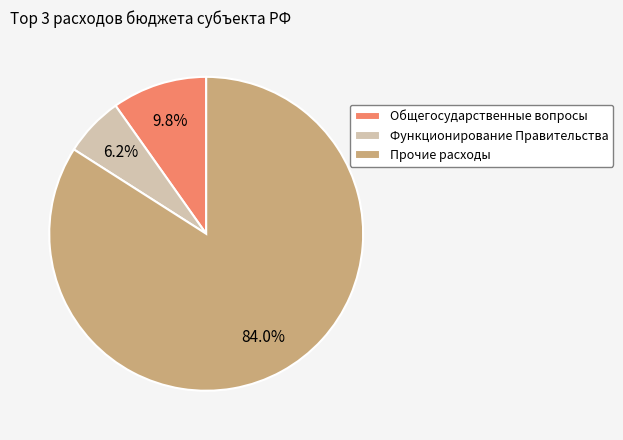

Is the sum of Прочие расходы and Общегосударственные вопросы greater than half?

Yes